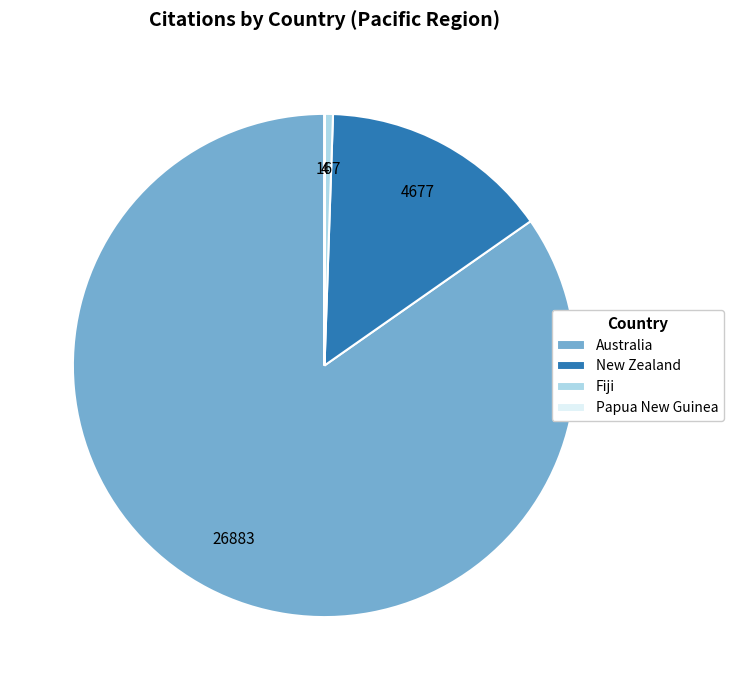

What is the largest slice in the pie chart?

Australia